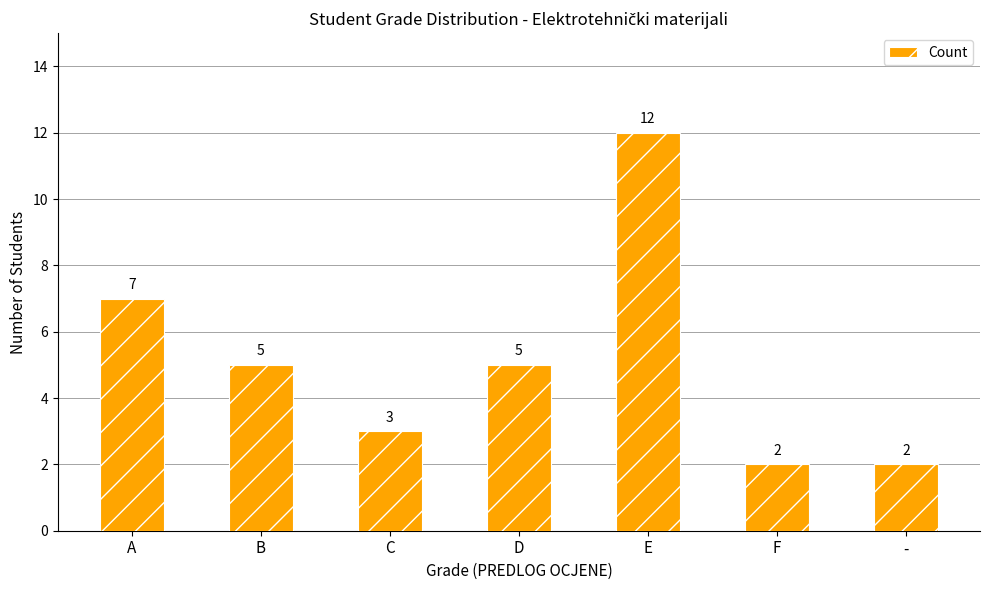

Approximately how many times larger is the value at E compared to D?

2.4